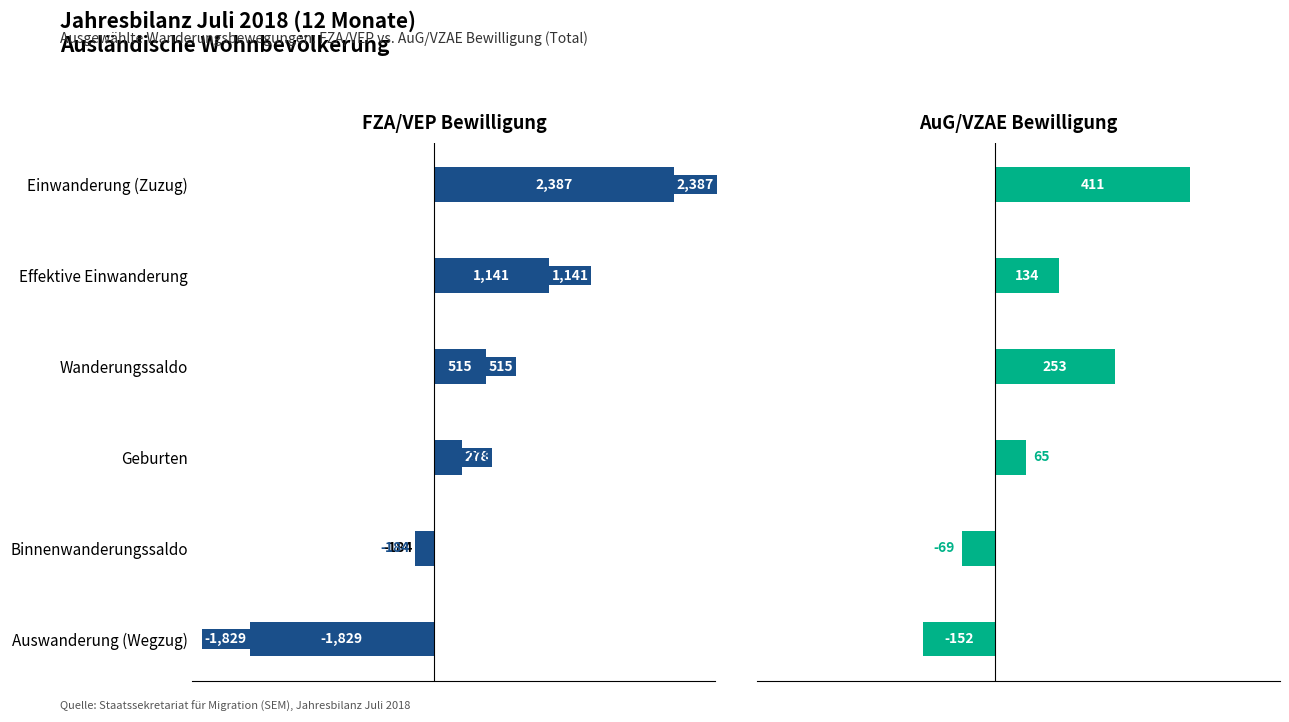

Rank the series by their maximum value, from highest to lowest.

FZA/VEP Bewilligung, AuG/VZAE Bewilligung